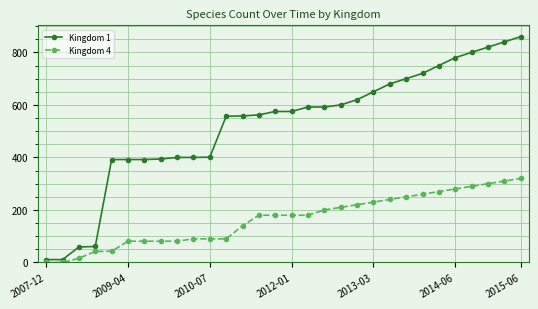

Which series has the widest spread of values?

Kingdom 1